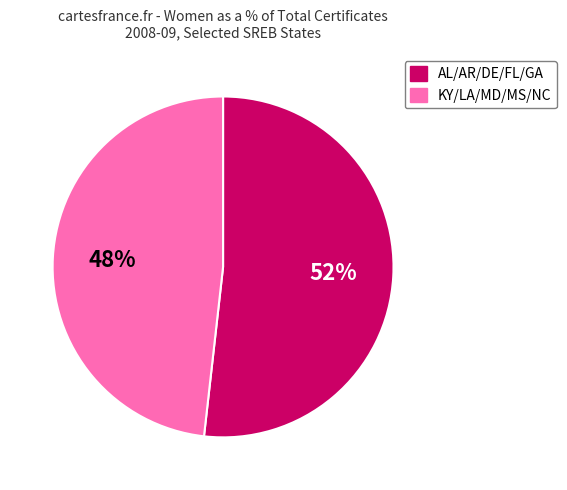

To the nearest percent, what is the average slice percentage?

50%